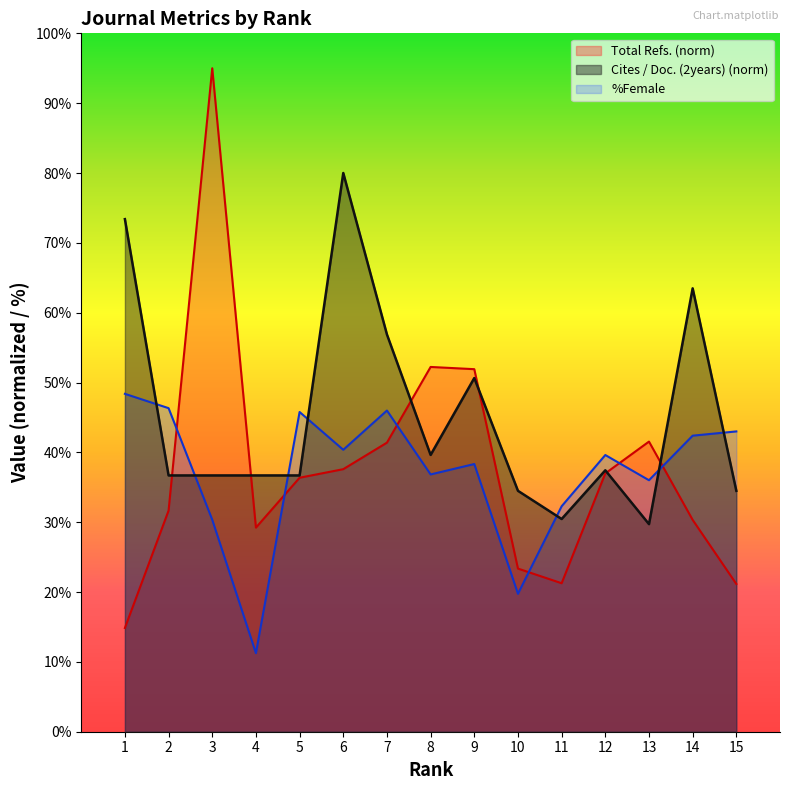

Reading right to left, list all the values displayed in this chart.

Total Refs.: 15=21.2	14=30.3	13=41.5	12=37.0	11=21.3	10=23.4	9=51.9	8=52.2	7=41.4	6=37.6	5=36.4	4=29.2	3=95.0	2=31.7	1=14.9
Cites / Doc. (2years): 15=34.5	14=63.5	13=29.7	12=37.4	11=30.5	10=34.5	9=50.6	8=39.6	7=56.9	6=80.0	5=36.7	4=36.7	3=36.7	2=36.7	1=73.4
%Female: 15=43.0	14=42.4	13=36.0	12=39.6	11=32.3	10=19.8	9=38.3	8=36.8	7=46.0	6=40.4	5=45.8	4=11.2	3=30.4	2=46.3	1=48.4